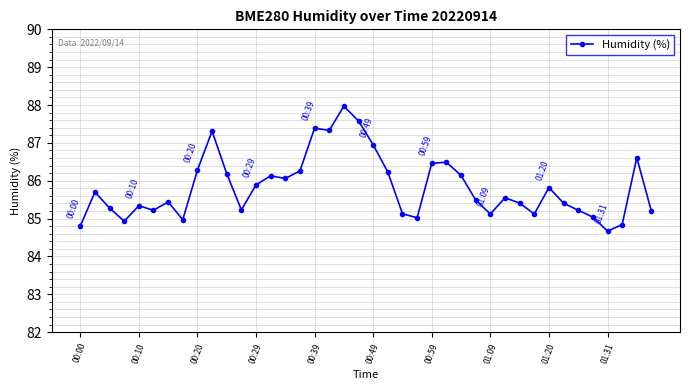

How many series are shown in this chart?

1